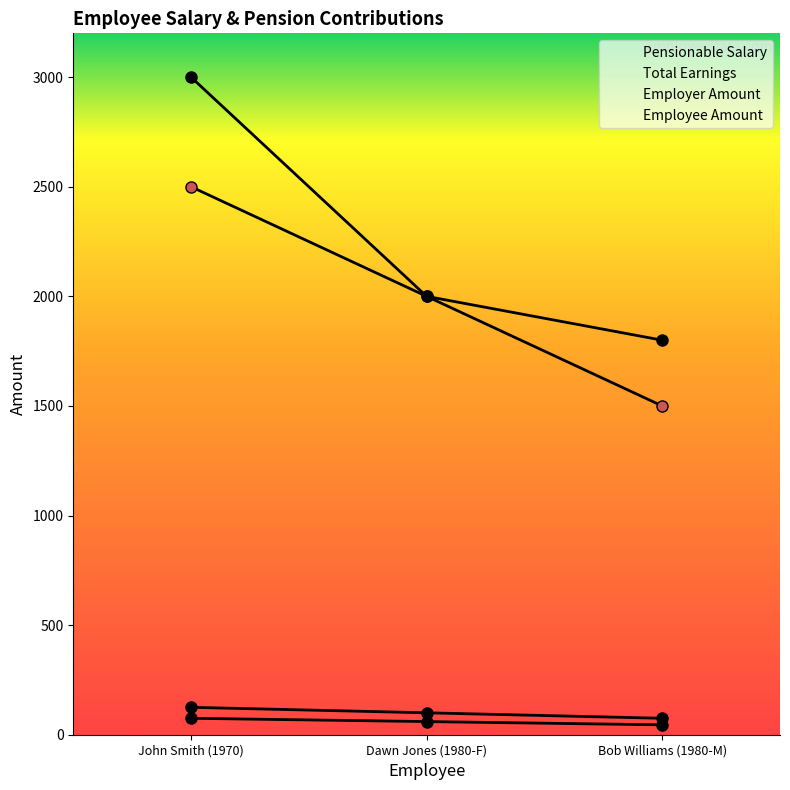

Reading left to right, list all the values displayed in this chart.

Pensionable Salary: John Smith (1970)=2500	Dawn Jones (1980-F)=2000	Bob Williams (1980-M)=1500
Total Earnings: John Smith (1970)=3000	Dawn Jones (1980-F)=2000	Bob Williams (1980-M)=1800
Employer Amount: John Smith (1970)=75	Dawn Jones (1980-F)=60	Bob Williams (1980-M)=45
Employee Amount: John Smith (1970)=125	Dawn Jones (1980-F)=100	Bob Williams (1980-M)=75